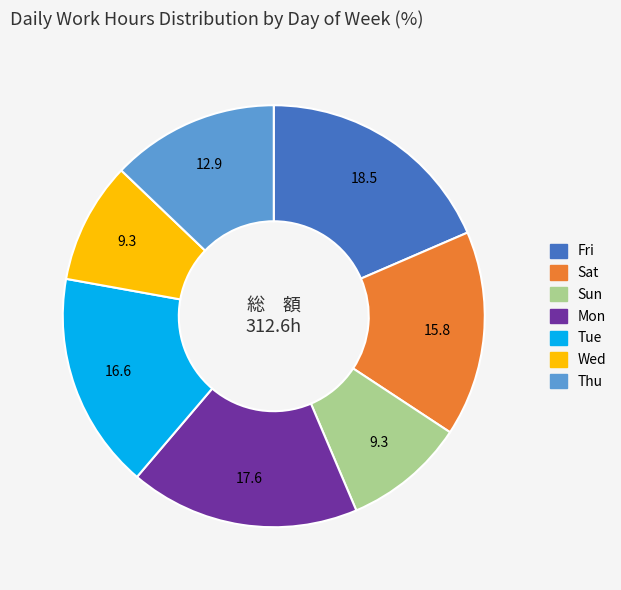

Is there any slice that represents more than half of the pie?

No